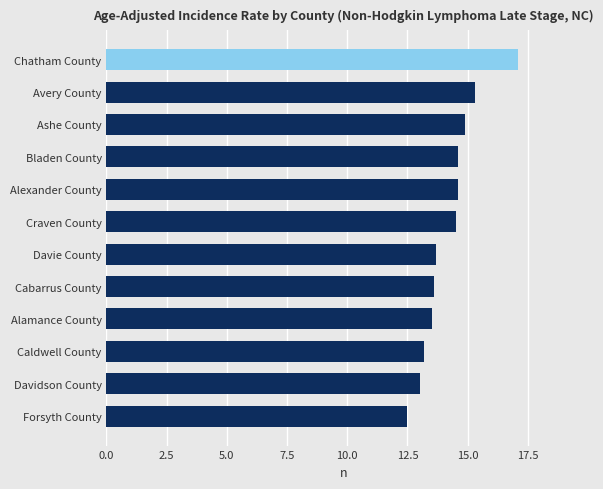

The chart shows a value of 17.1 at Chatham County. True or false?

True